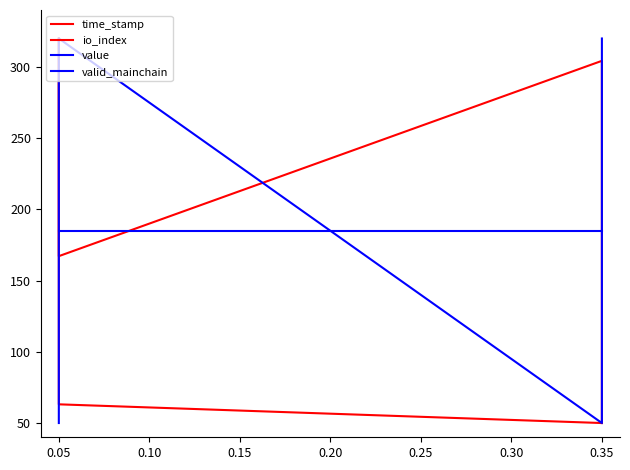

What is the difference between the maximum and second lowest values in the value series?

270.0